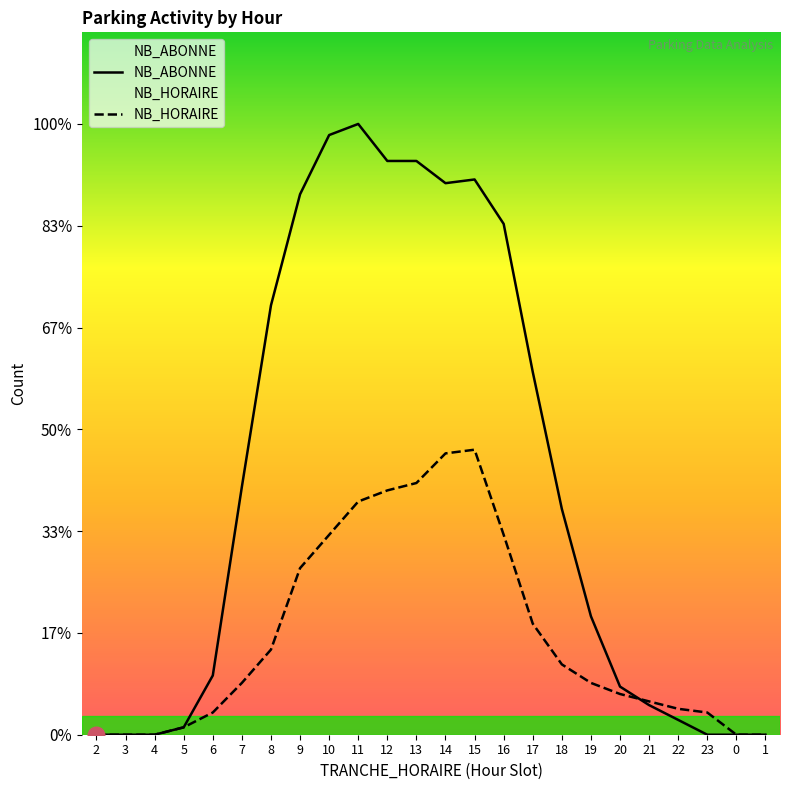

True or false: NB_ABONNE and NB_HORAIRE intersect in this chart.

True